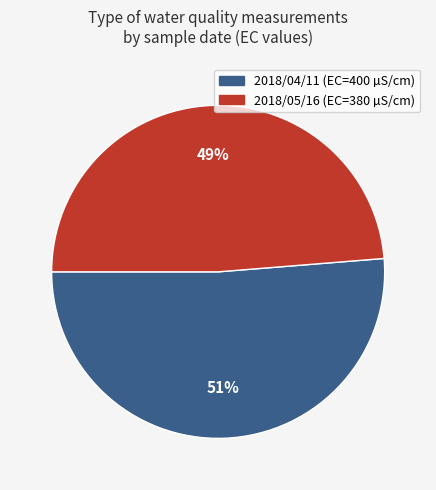

How many slices are in this pie chart?

2